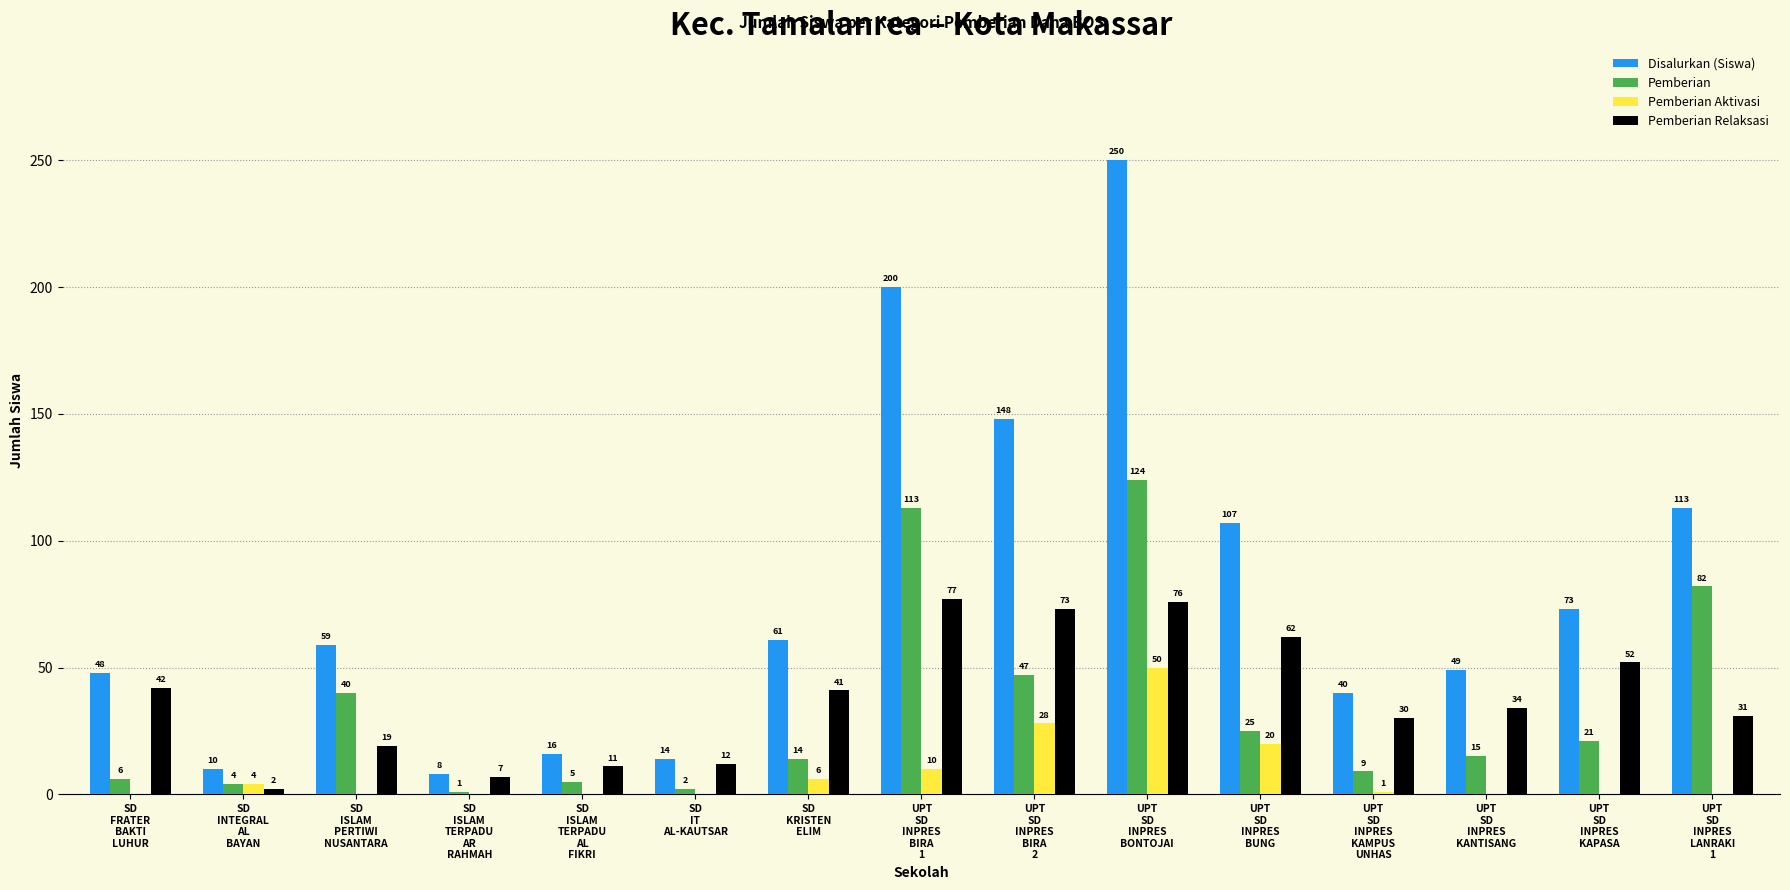

Which series has the largest total across all categories?

Disalurkan (Siswa)